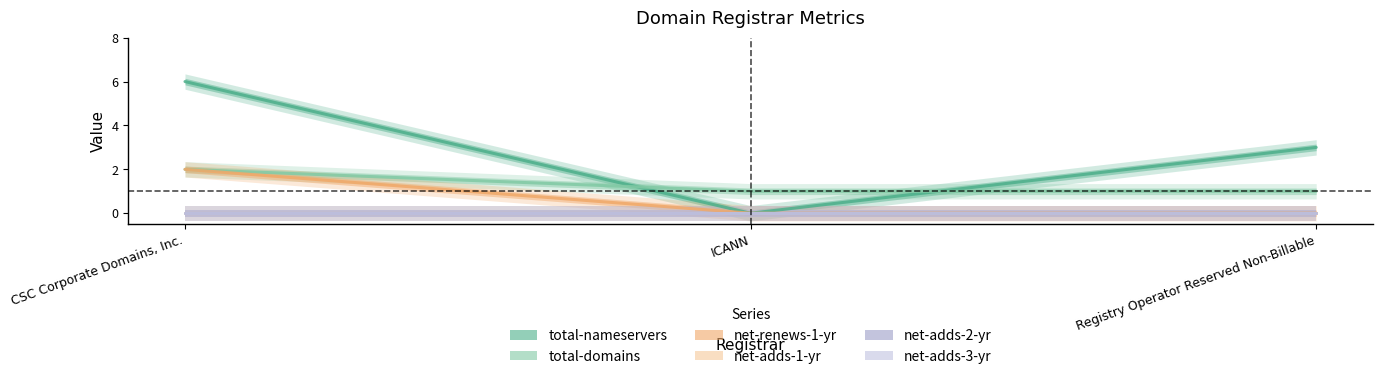

What is the total value across all series at CSC Corporate Domains, Inc.?

10